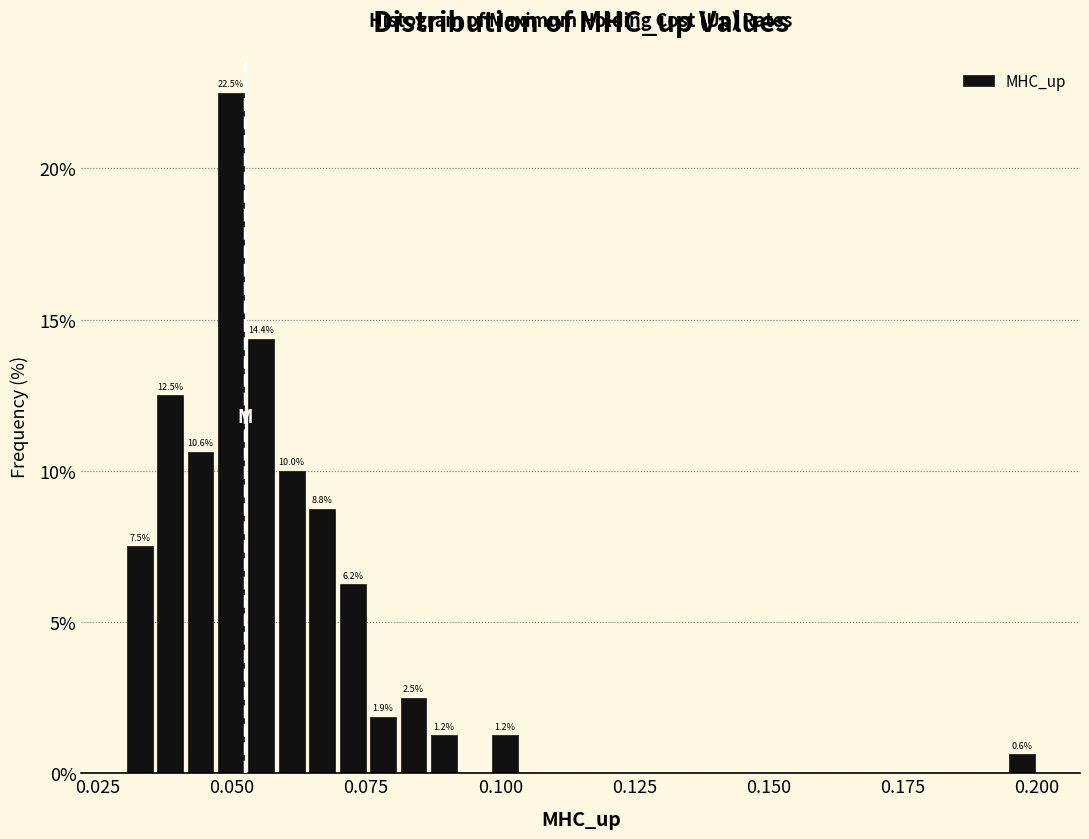

Around what value on the x-axis is the tallest bar? Give the approximate position of its centre, as read against the axis.

0.050